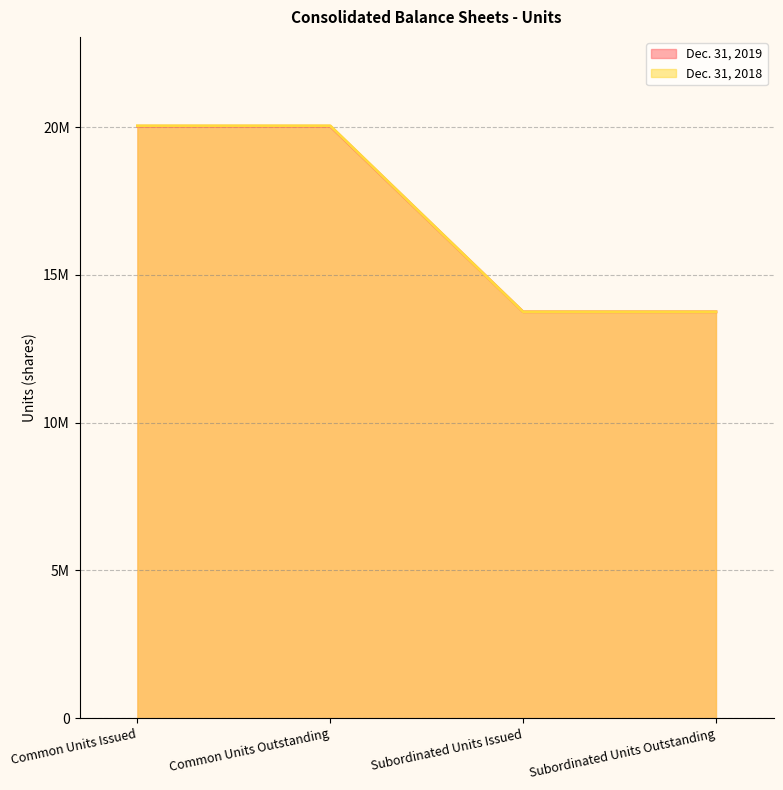

Which category has the lowest value in the Dec. 31, 2018 series?

Subordinated Units Issued